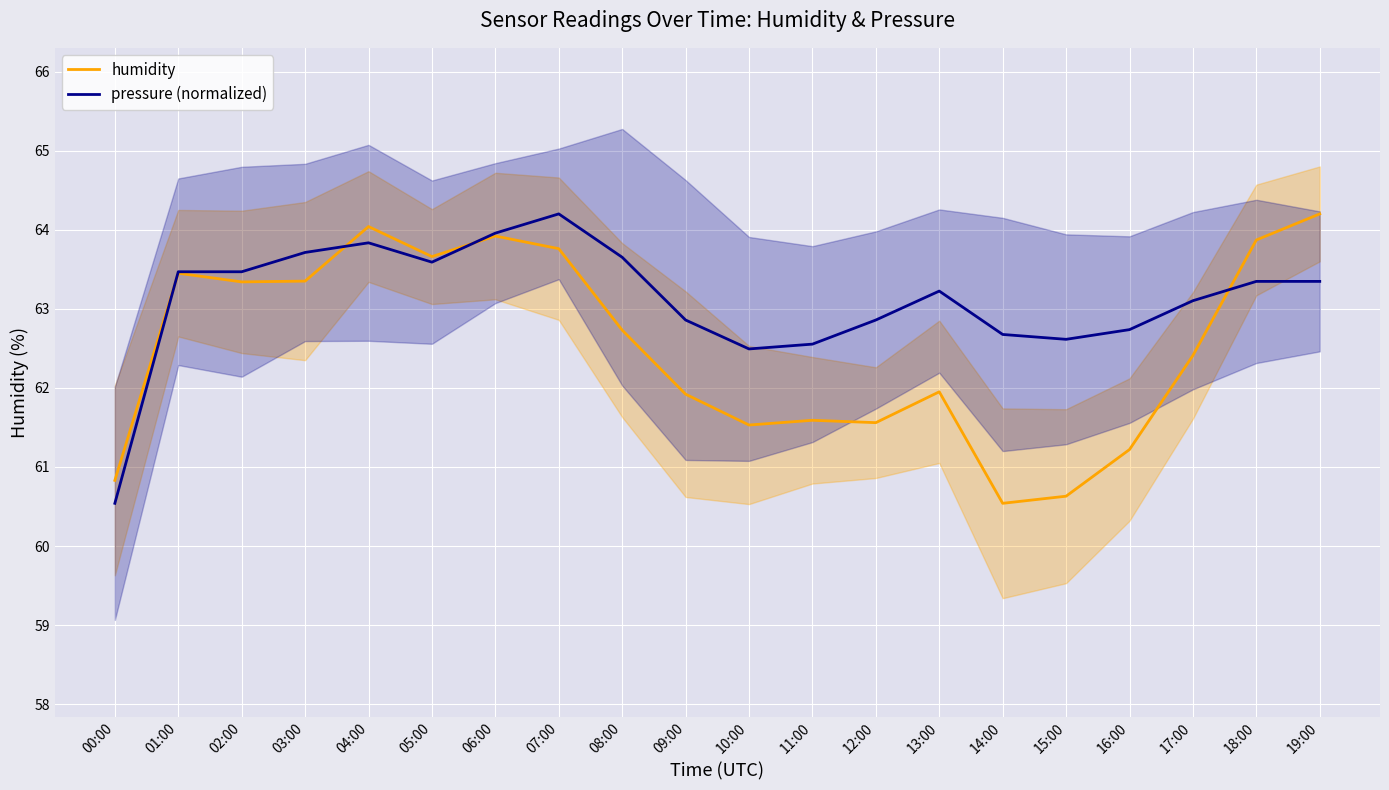

List the series in order of their overall mean, highest first.

pressure (normalized), humidity